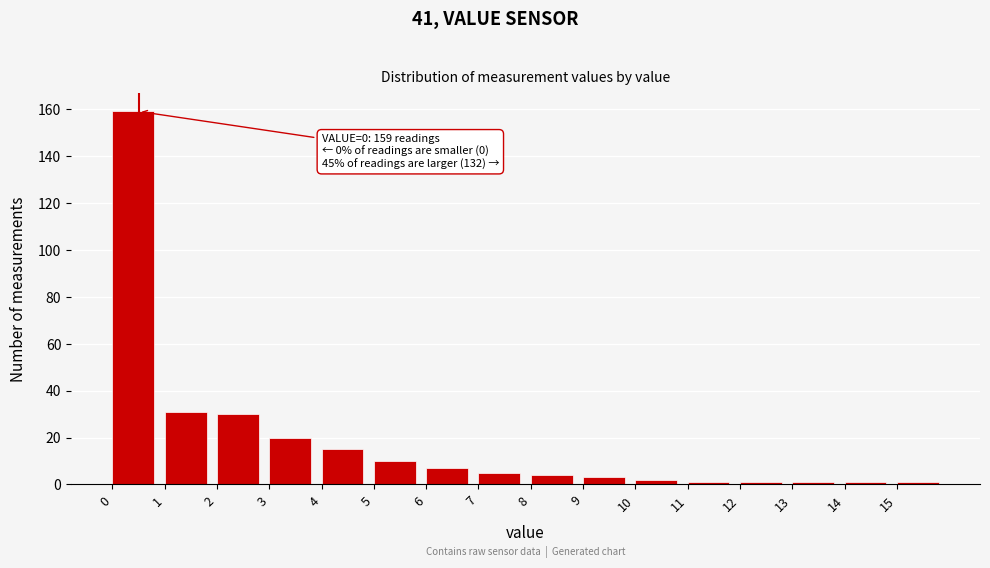

Which range on the x-axis has the tallest bar?

0 to 1